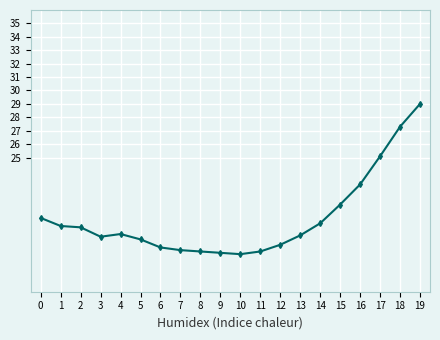

Is it true that the value at 1 is 19.9?

True